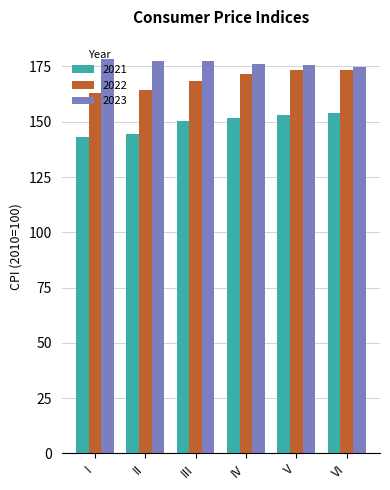

What is the value of the 2023 bar at the 2nd from the left?

177.6